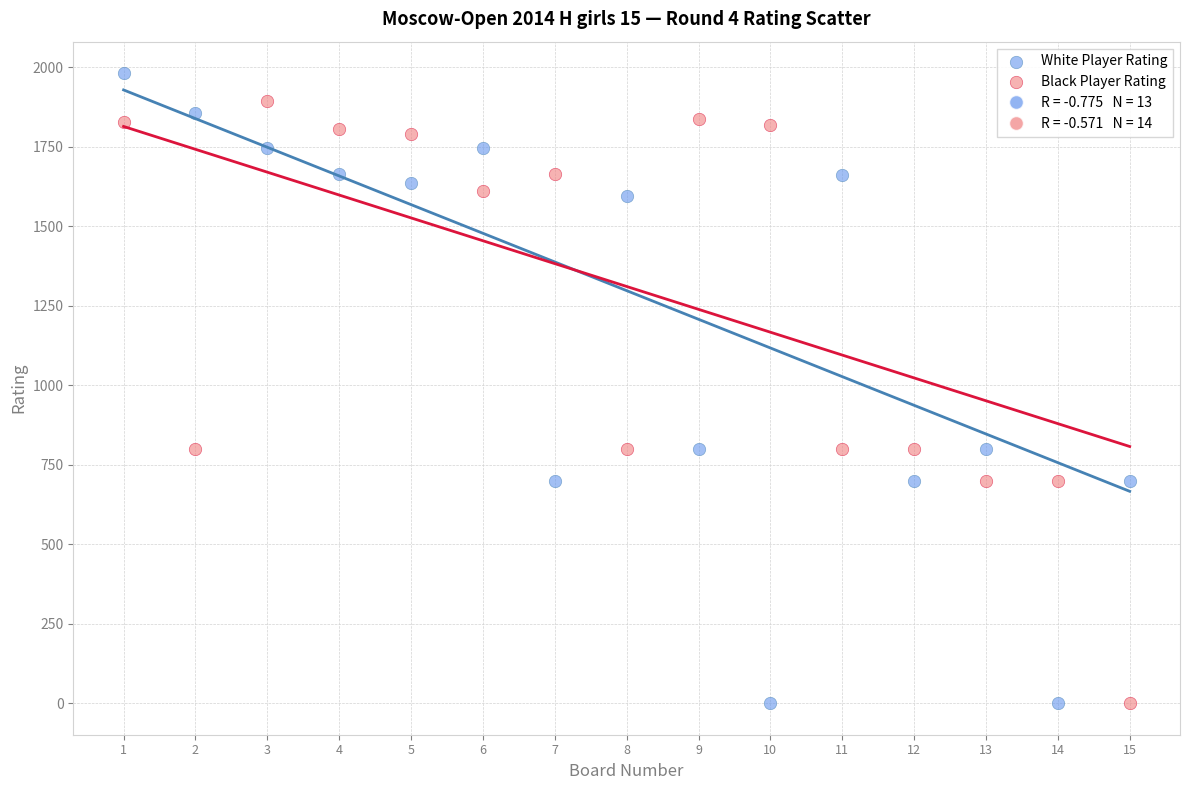

Across all data points, what is the range of Y values (max minus min)?

1981